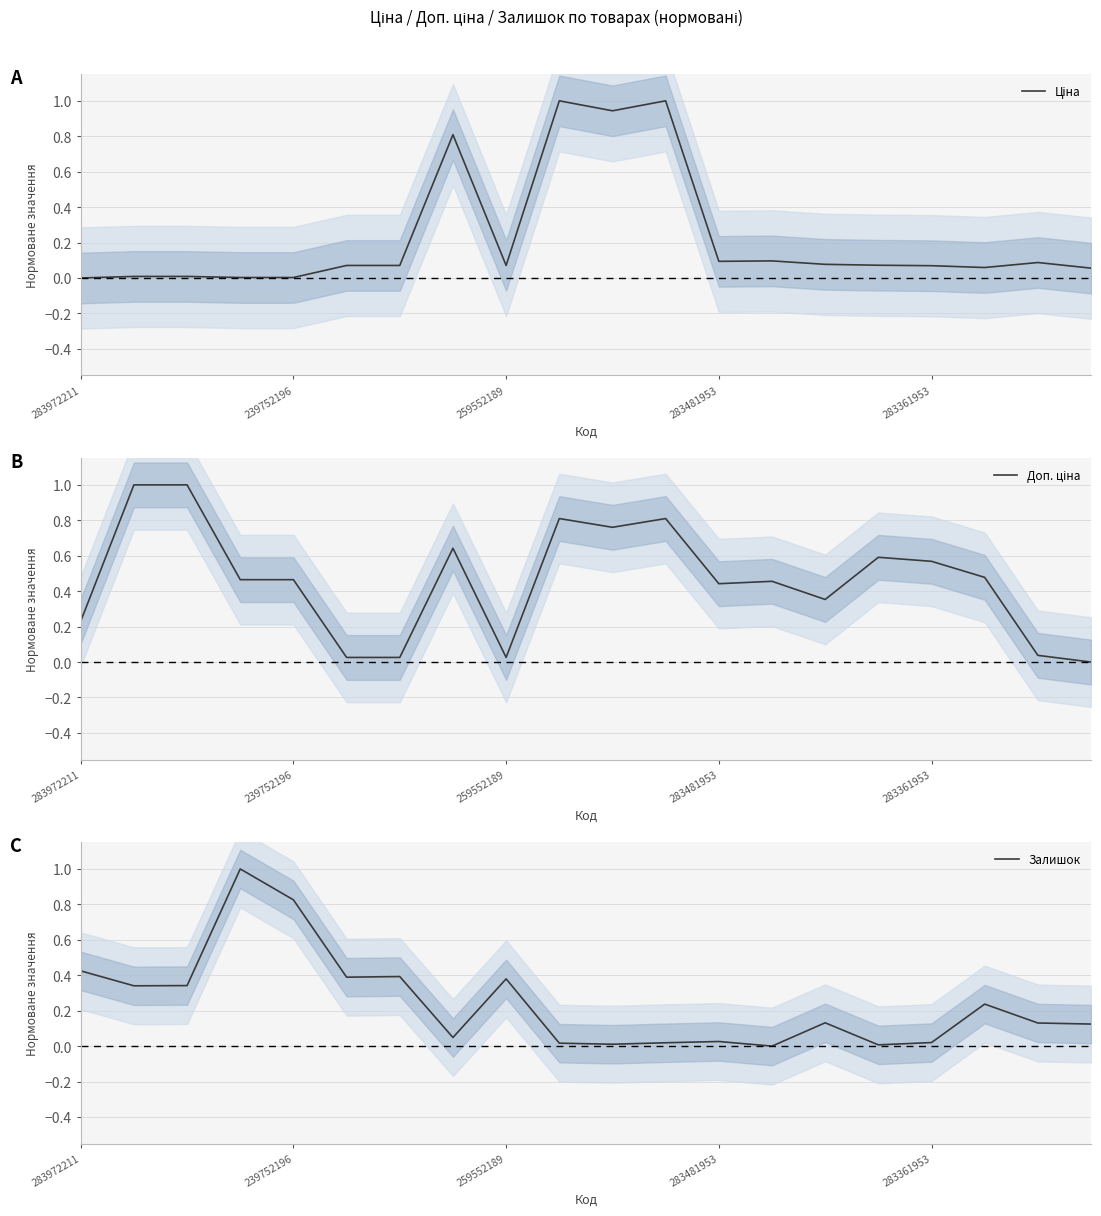

Rank the series by their maximum value, from highest to lowest.

Ціна, Доп. ціна, Залишок